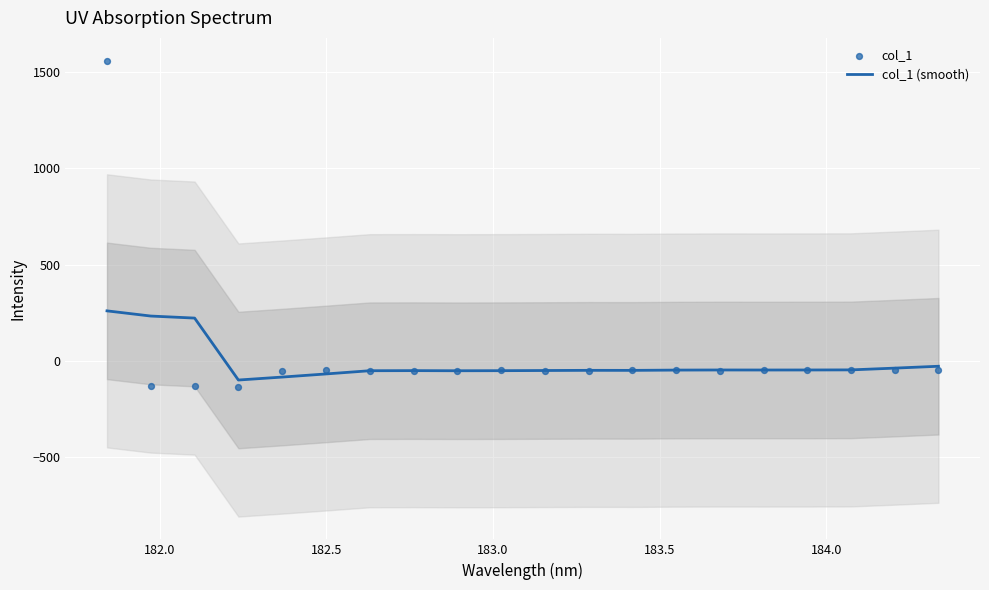

What is the maximum value for col_1 (smooth)?

259.3